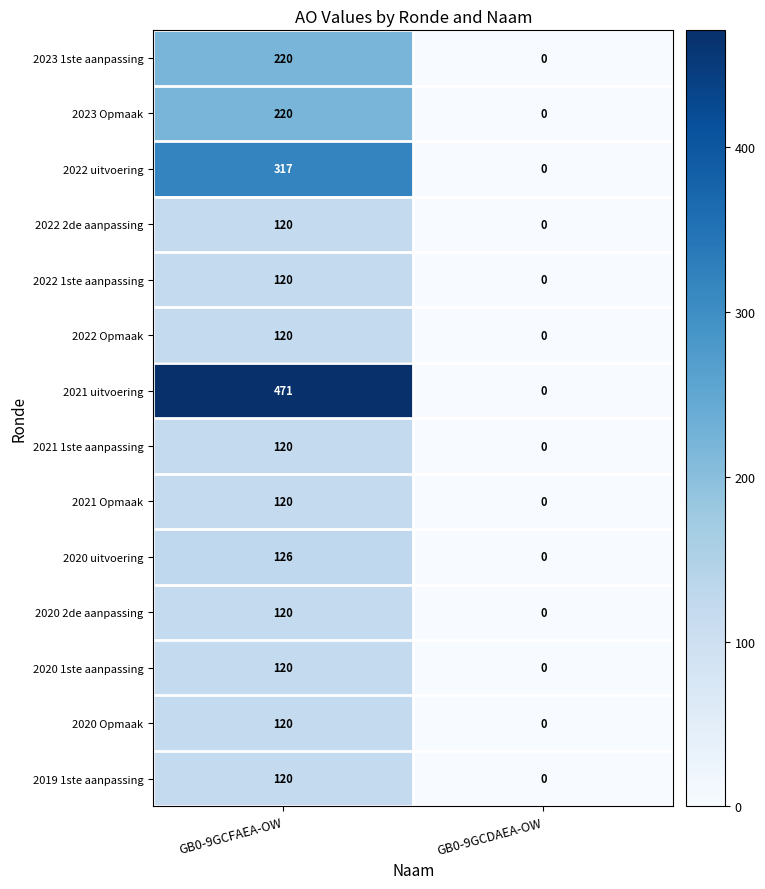

What is the difference between the 2020 1ste aanpassing values at GB0-9GCDAEA-OW and GB0-9GCFAEA-OW?

120